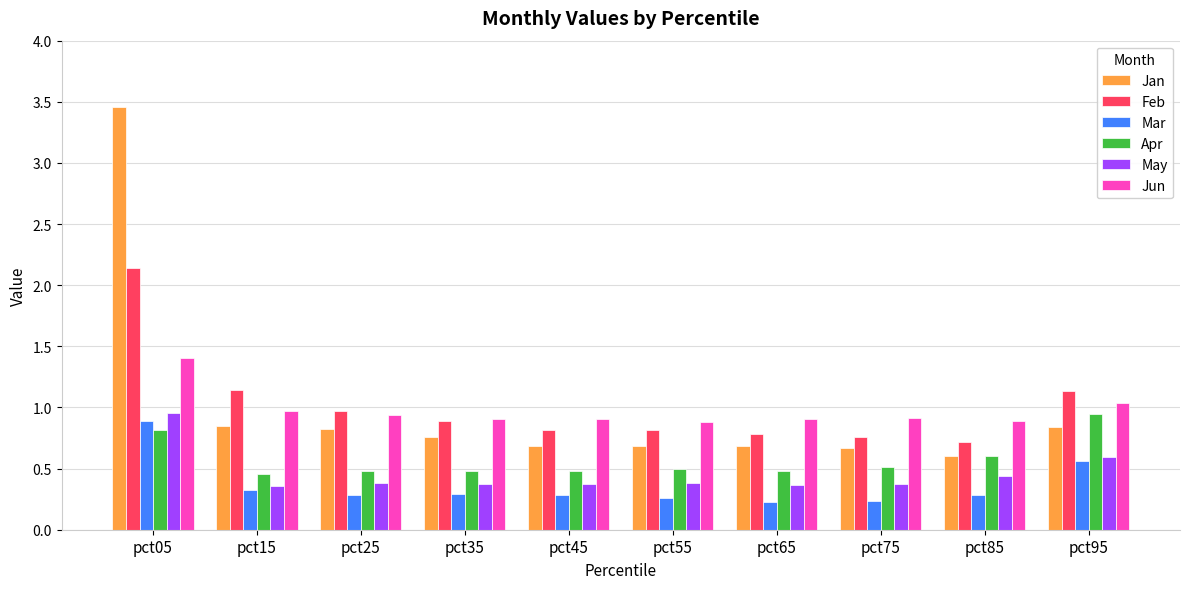

At which category does the chart reach its peak across all series?

pct05